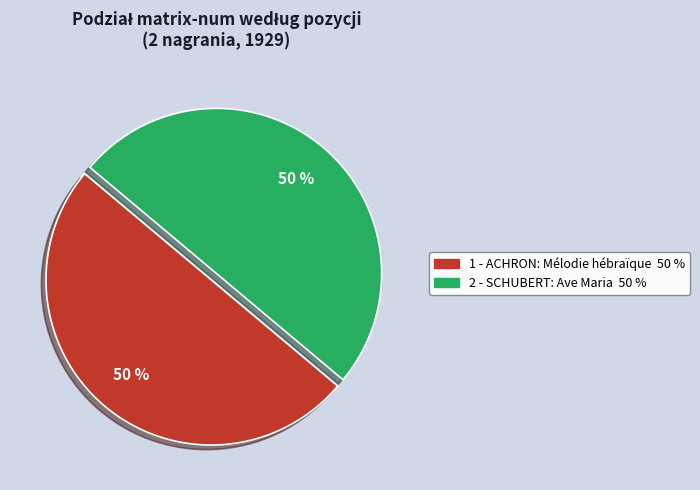

Approximately how many times larger is the value at 2 - SCHUBERT: Ave Maria compared to 1 - ACHRON: Mélodie hébraïque?

1.0